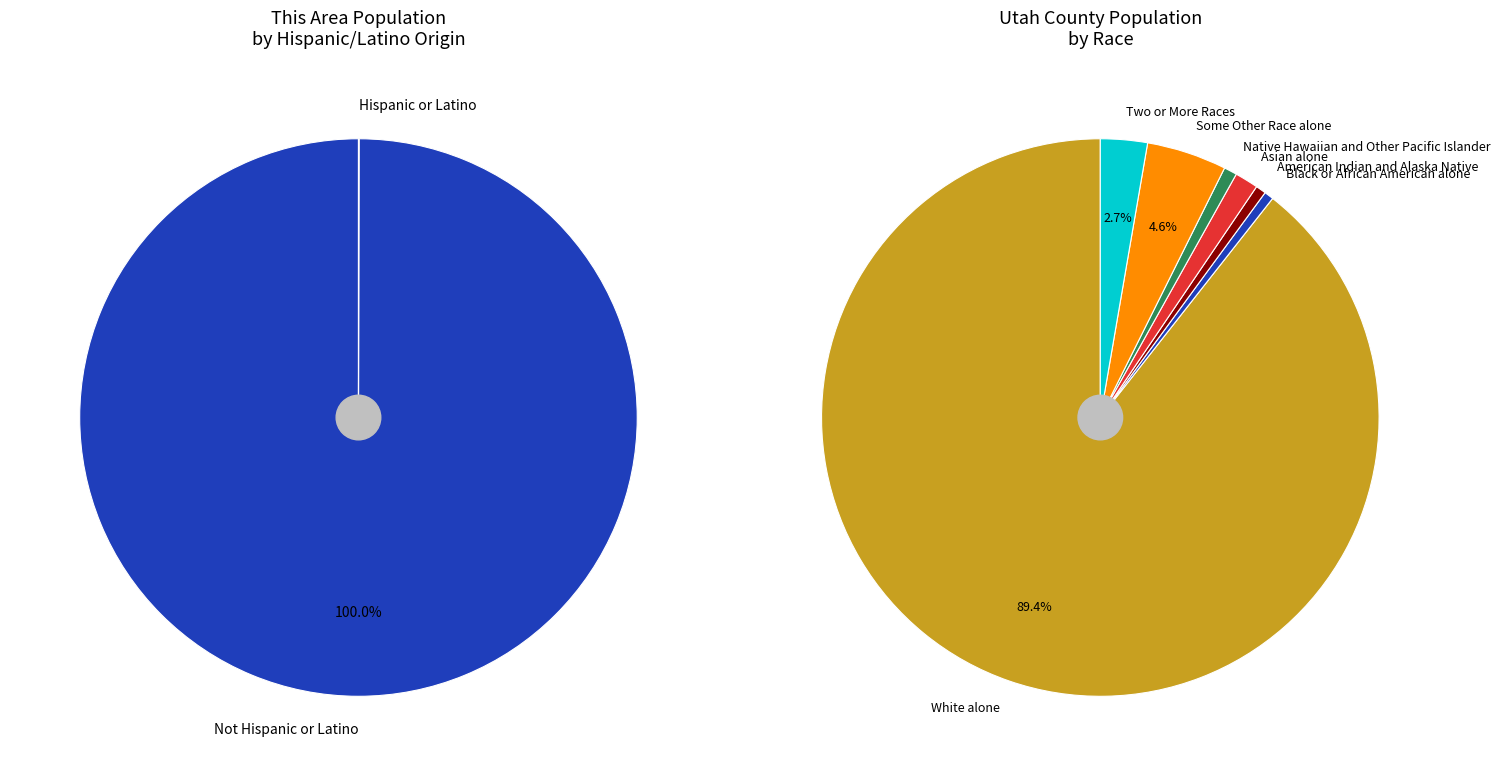

Rank the categories by value from highest to lowest.

Not Hispanic or Latino, White alone, Hispanic or Latino, Some Other Race alone, Two or More Races, Asian alone, American Indian and Alaska Native, Native Hawaiian and Other Pacific Islander, Black or African American alone